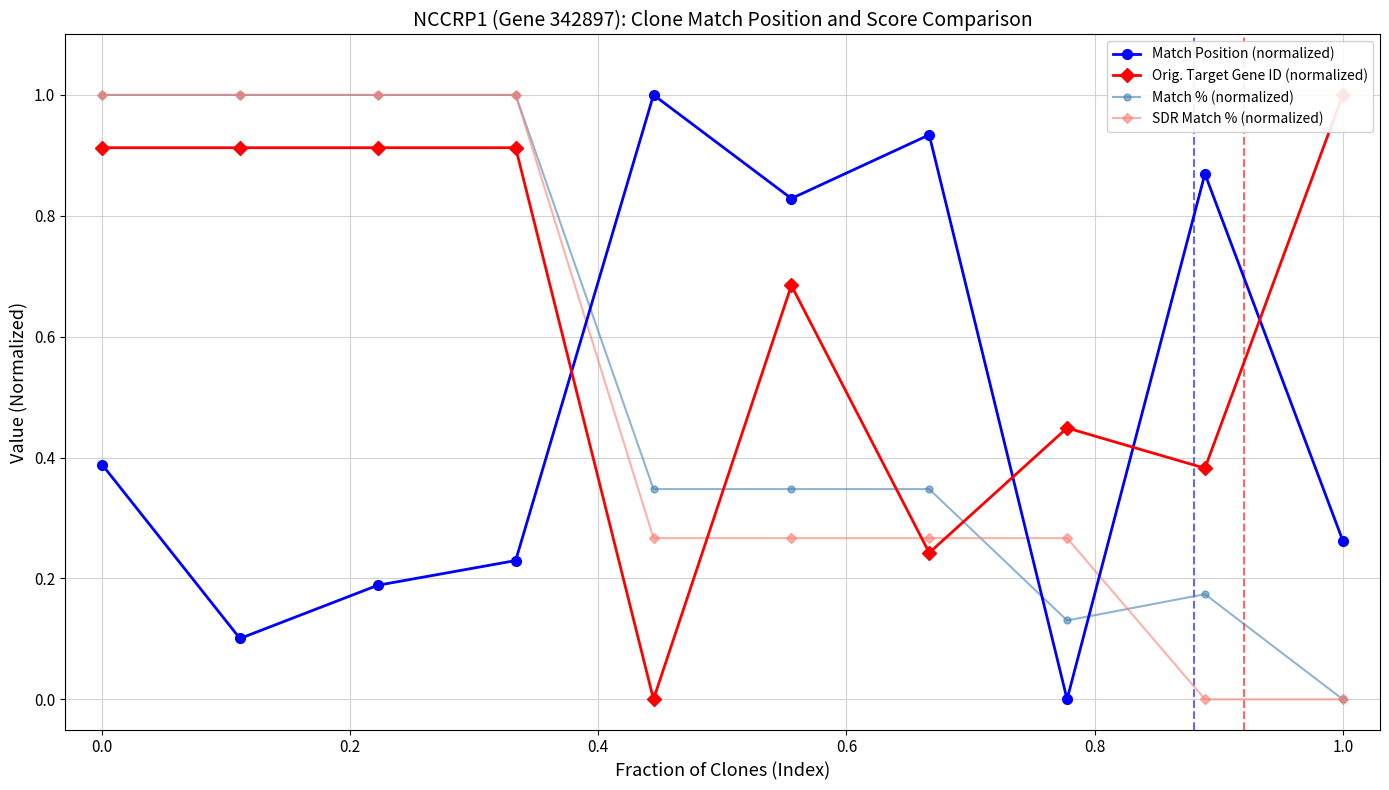

What is the maximum value for SDR Match % (normalized)?

1.0